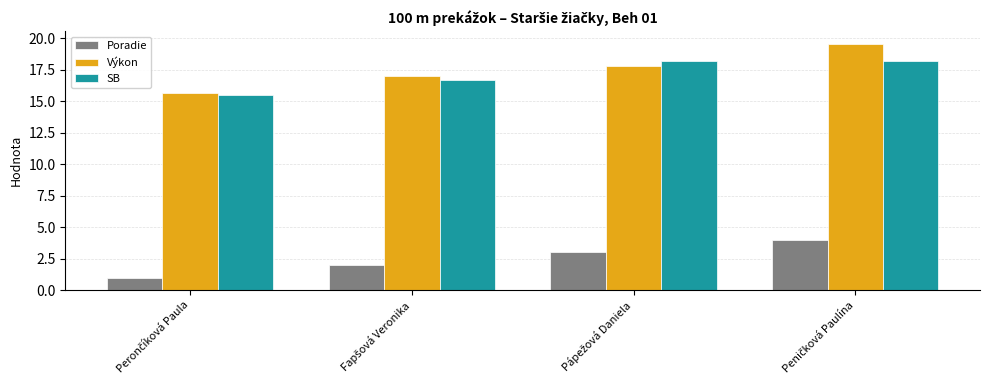

What is the smallest value displayed?

1.0